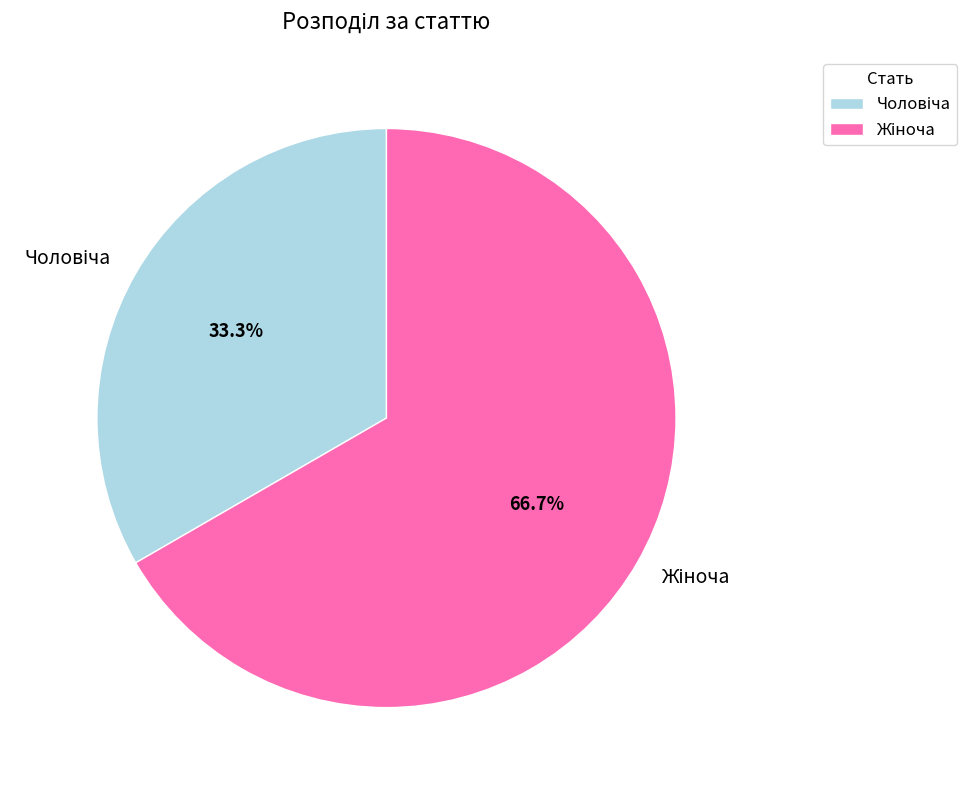

Is there any slice that represents more than half of the pie?

Yes